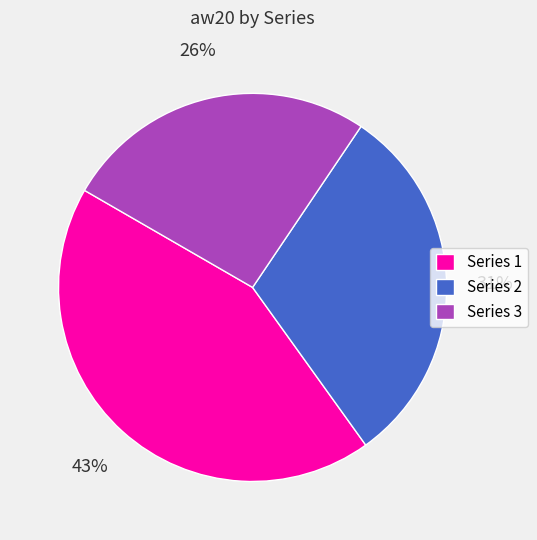

Count the number of slices in the pie.

3